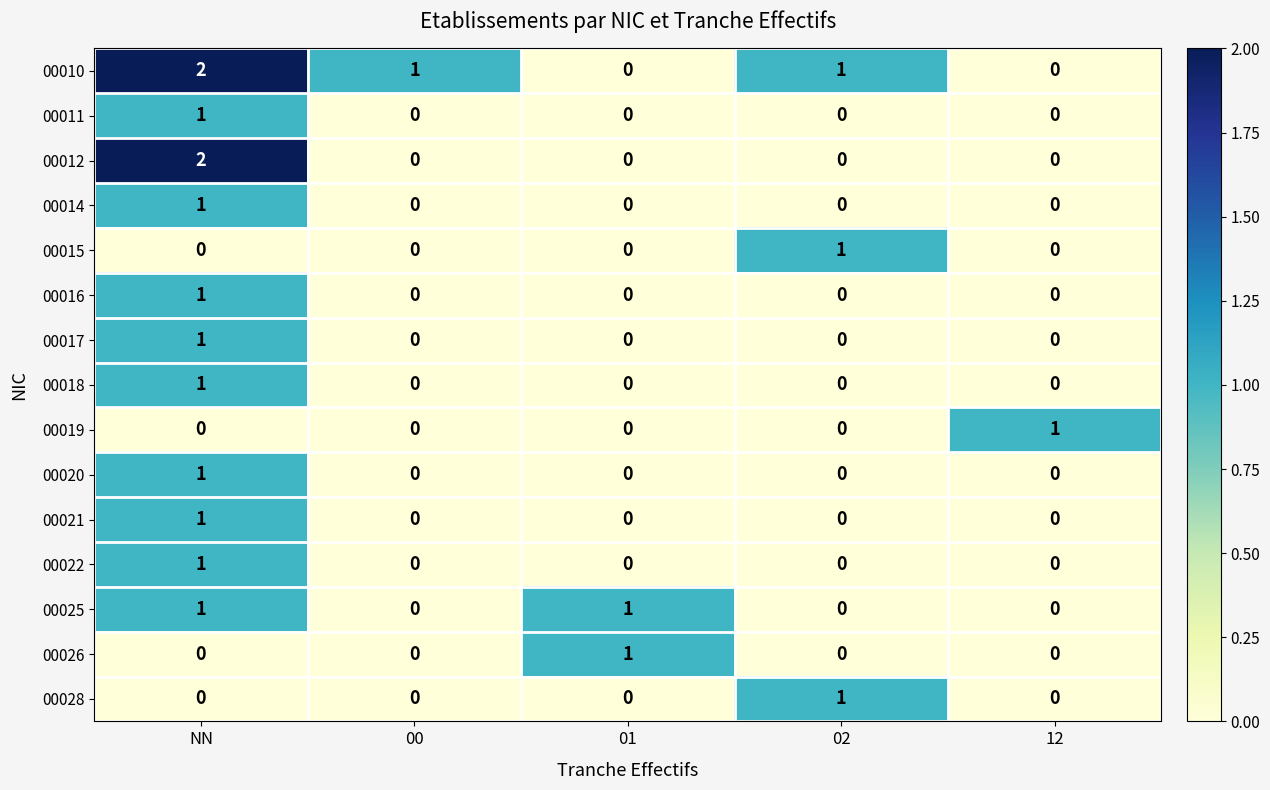

Count the 00018 values in the range 0 to 1.

5